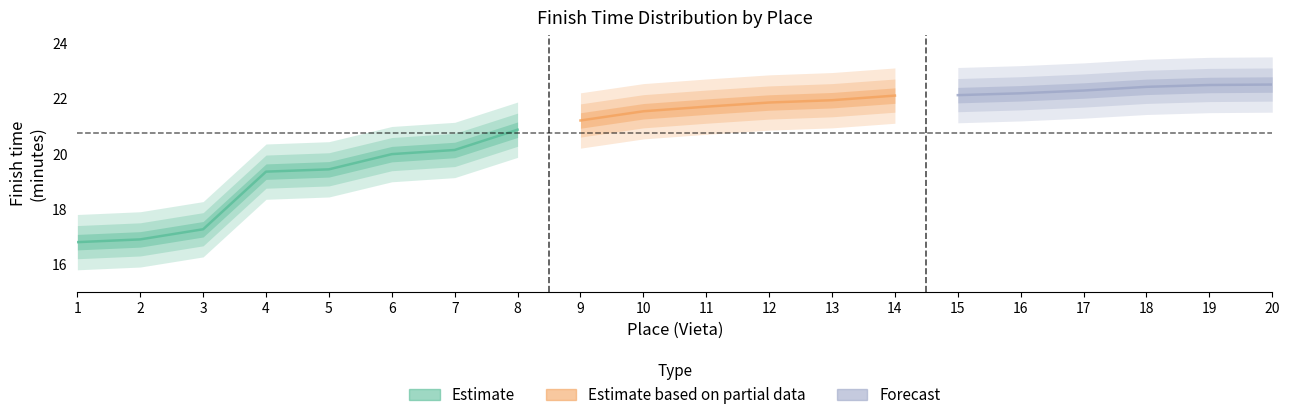

True or false: Apļi_center has more than 1 interior local peaks.

False